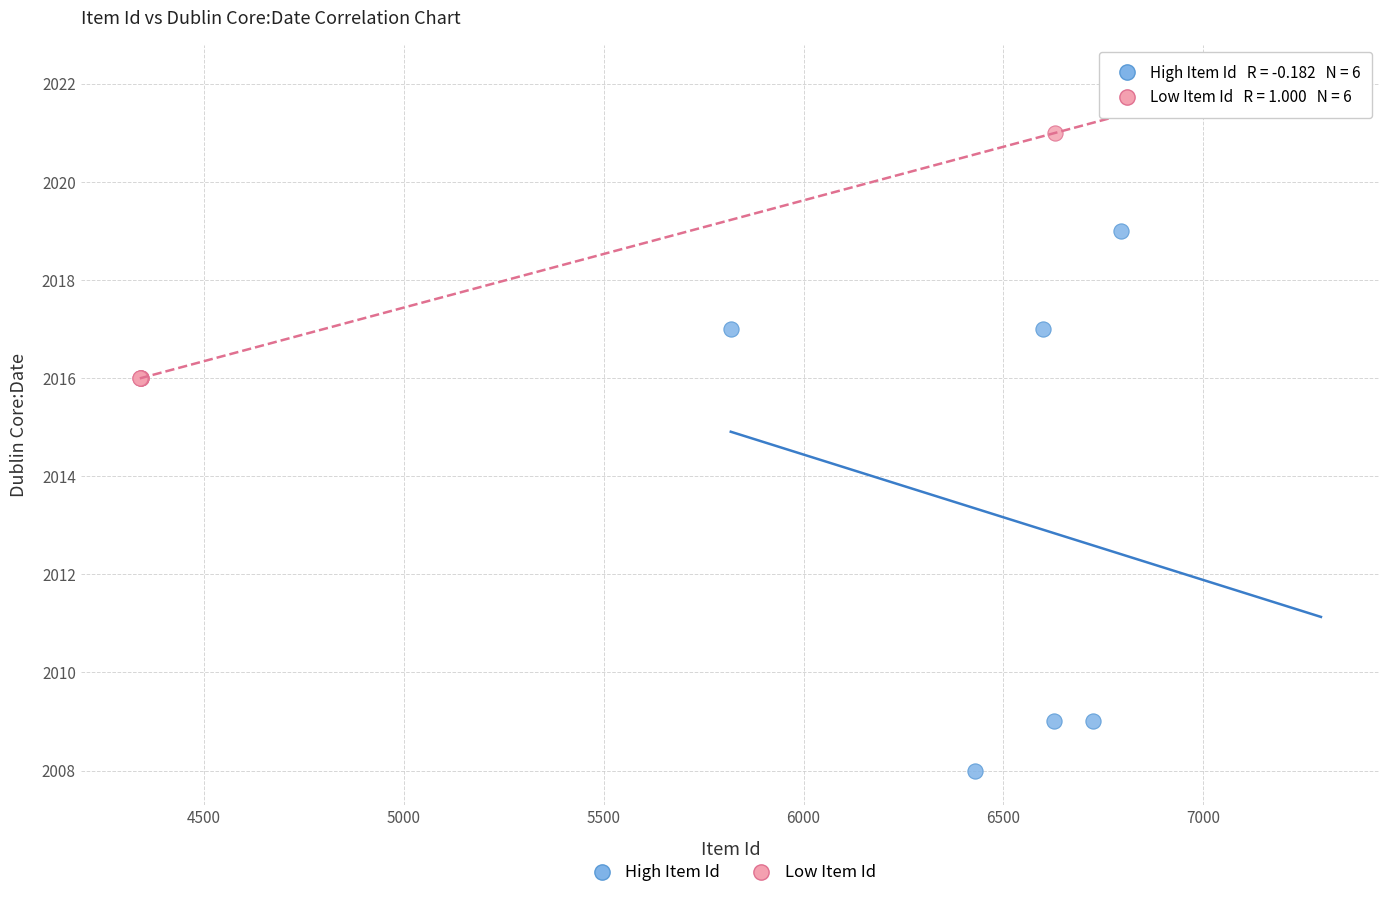

Which series reaches the minimum Y coordinate?

High Item Id